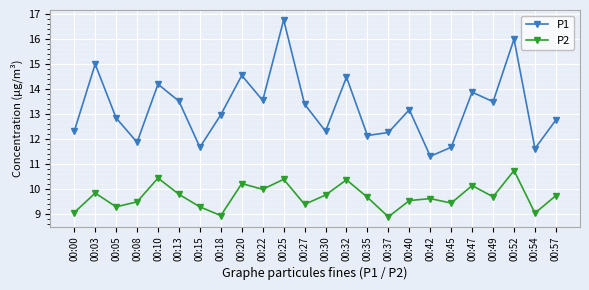

True or false: P1 and P2 cross at least once.

False